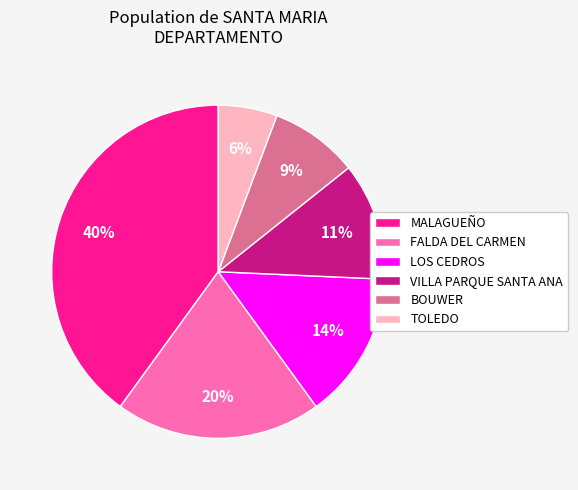

To the nearest percent, what portion does MALAGUEÑO represent?

40%